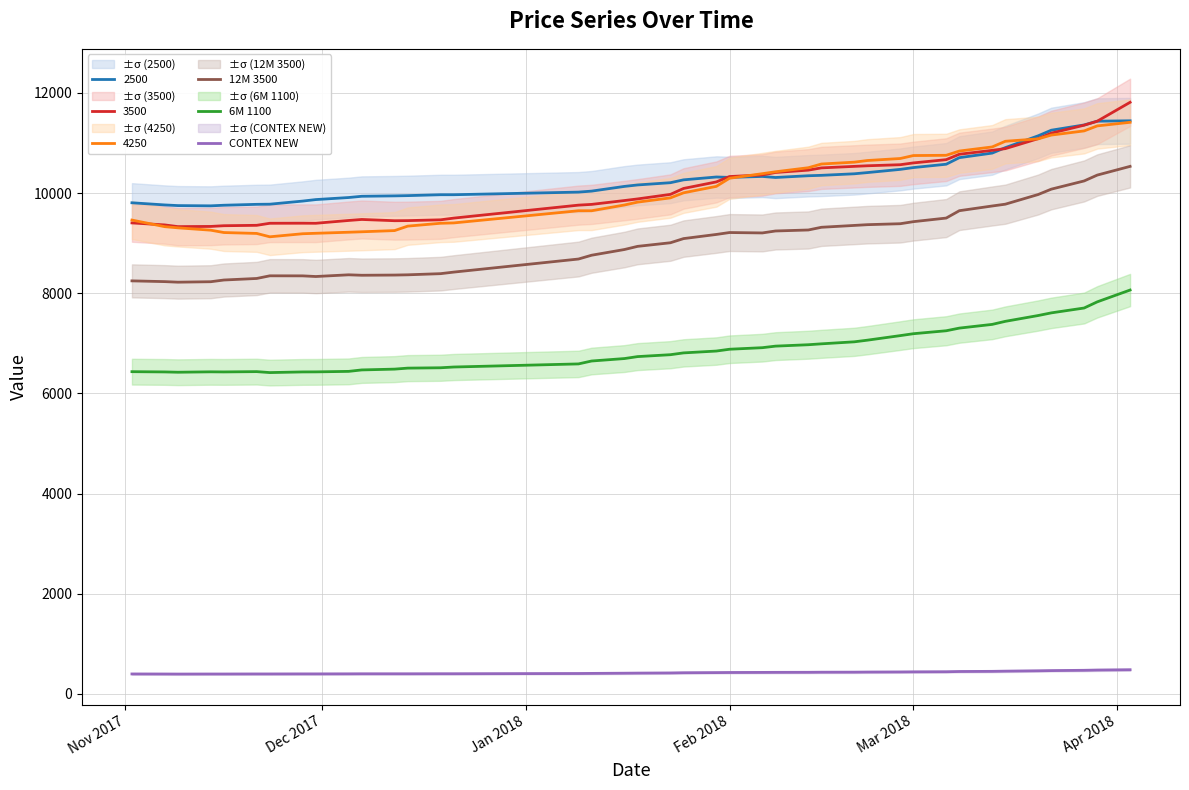

True or false: CONTEX NEW and 6M 1100 intersect in this chart.

False